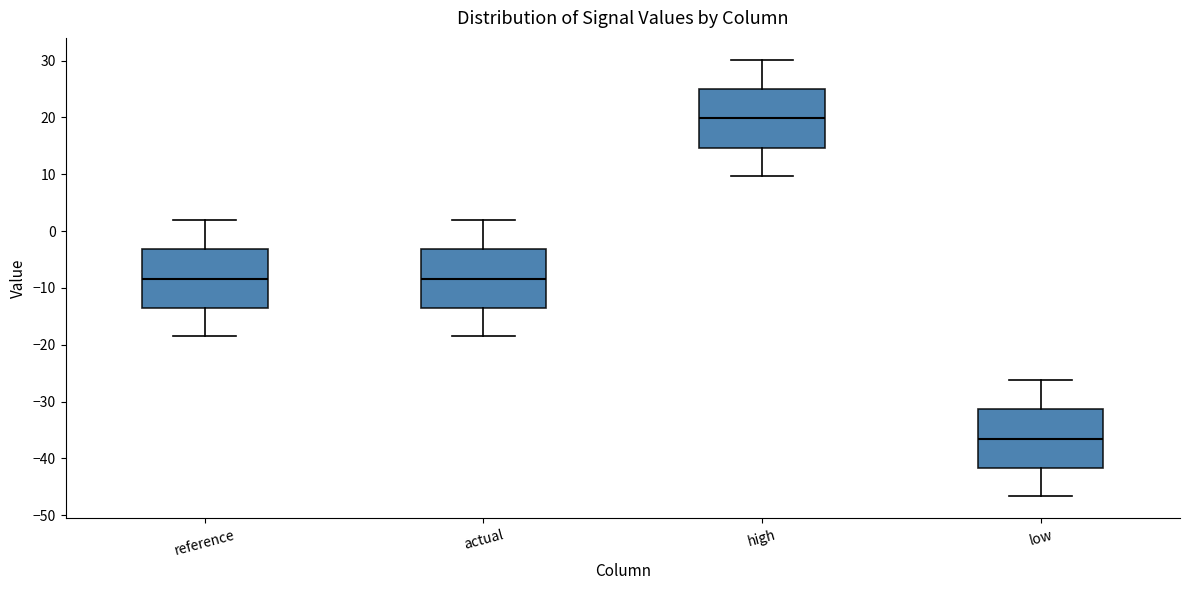

Which box's median line is the lowest?

low